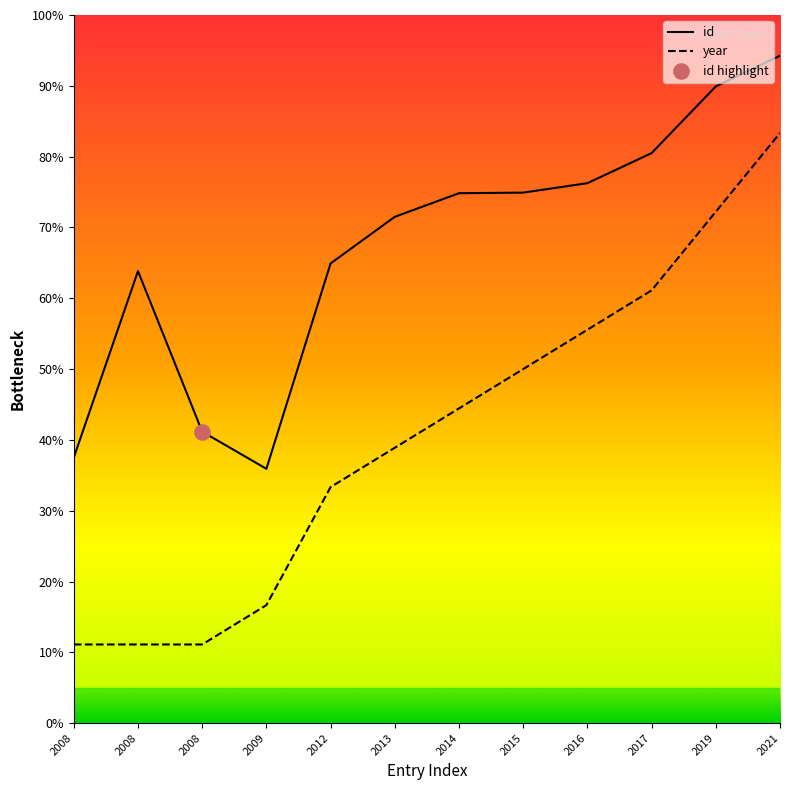

How many lines are shown in the chart?

2